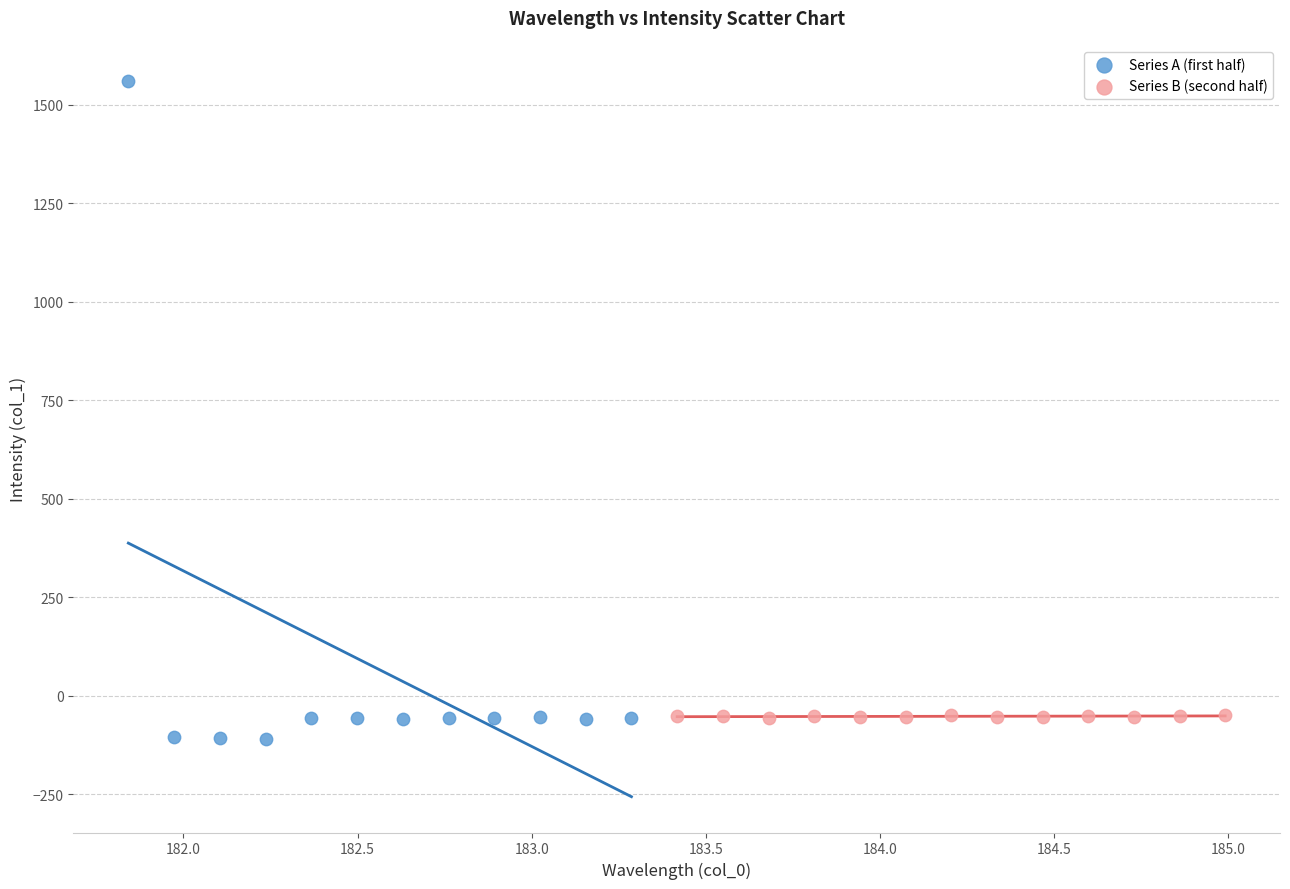

Which series has the largest Y range (max minus min)?

Series A (first half)